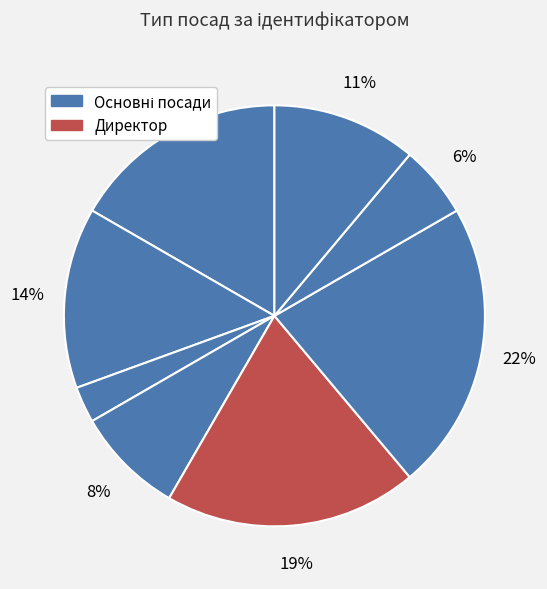

Count the number of slices in the pie.

8